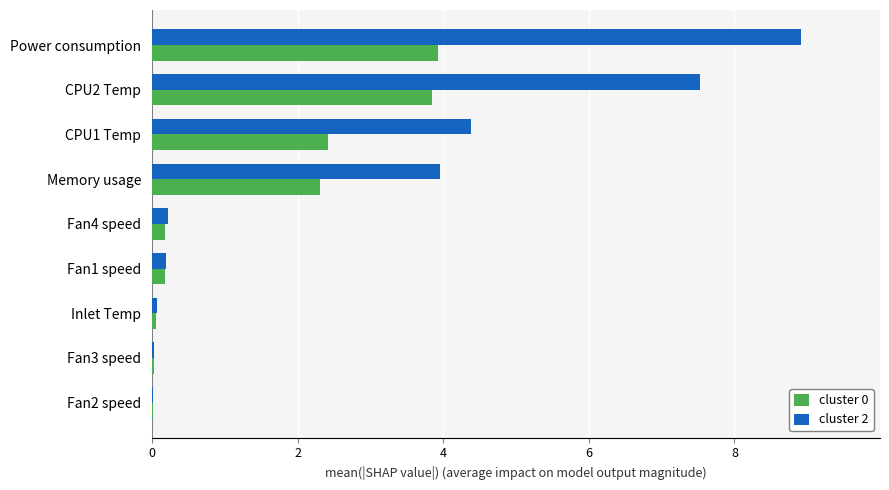

Which series has the largest total across all categories?

cluster 2